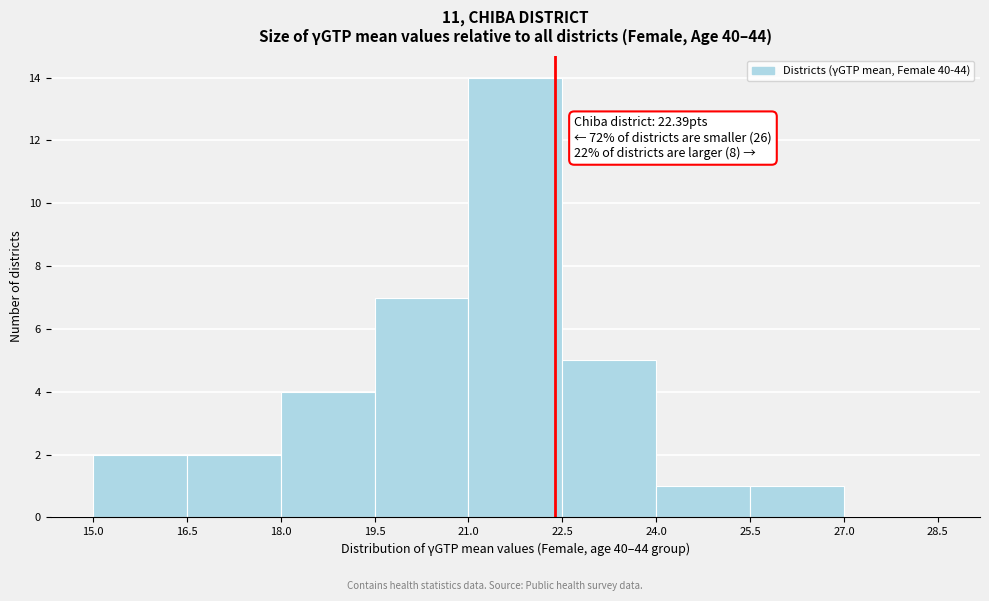

Which range on the x-axis has the tallest bar?

21.0 to 22.5